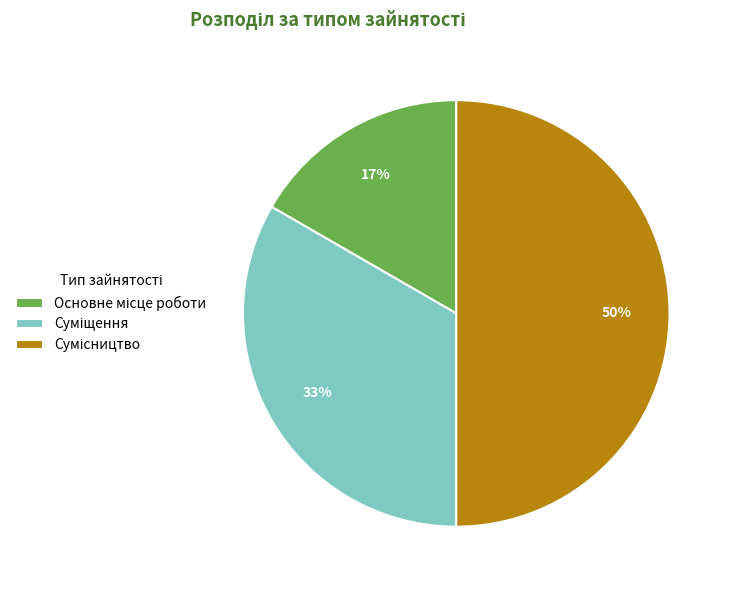

To the nearest percent, what is the average slice percentage?

33%